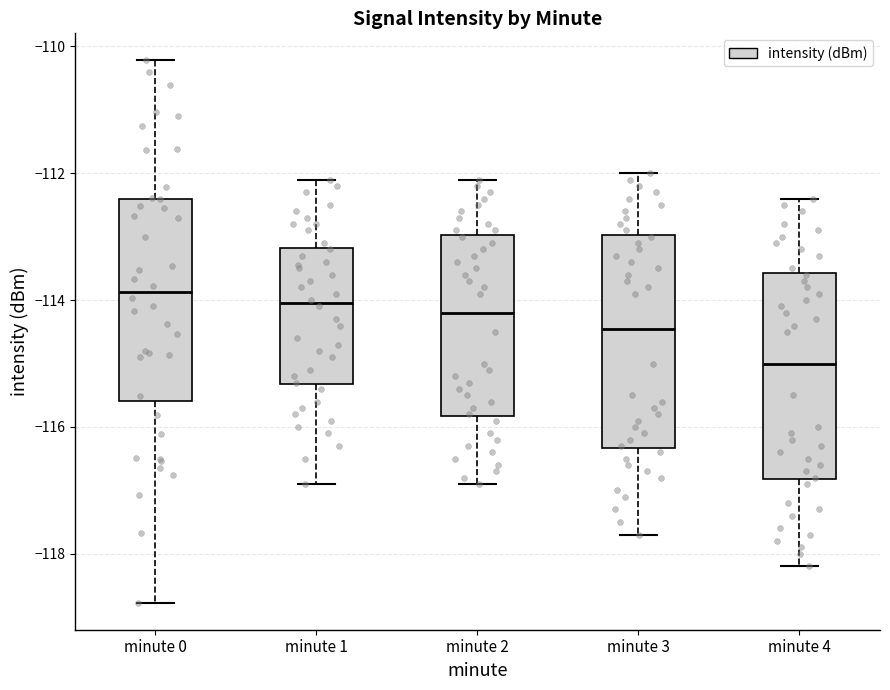

Where is the lower edge of the box for minute 2 on the y-axis? The values are not printed on the chart, so give them approximately, as read against the axis.

-115.8